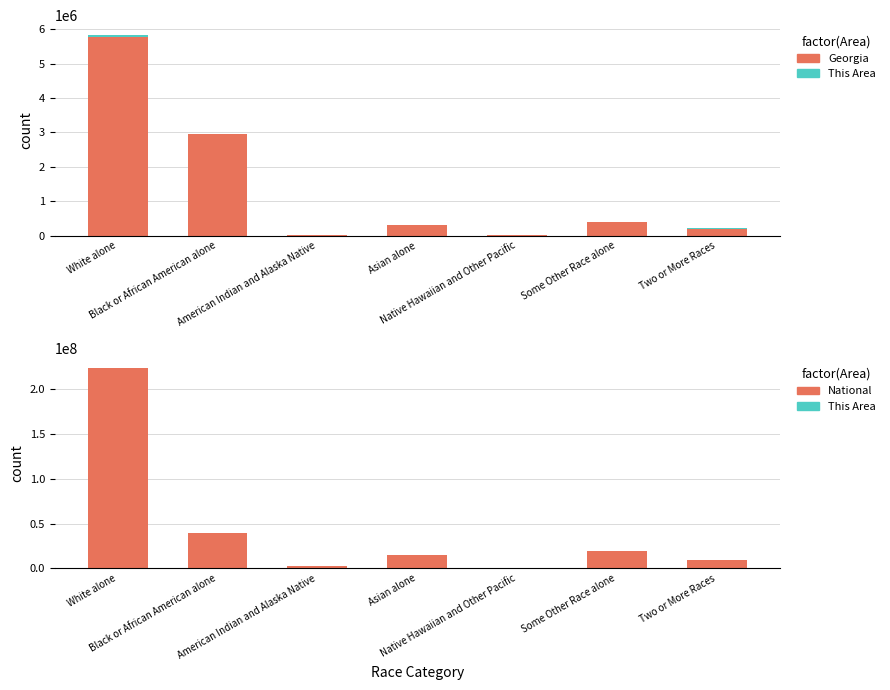

At which label does National first exceed 14674252?

White alone